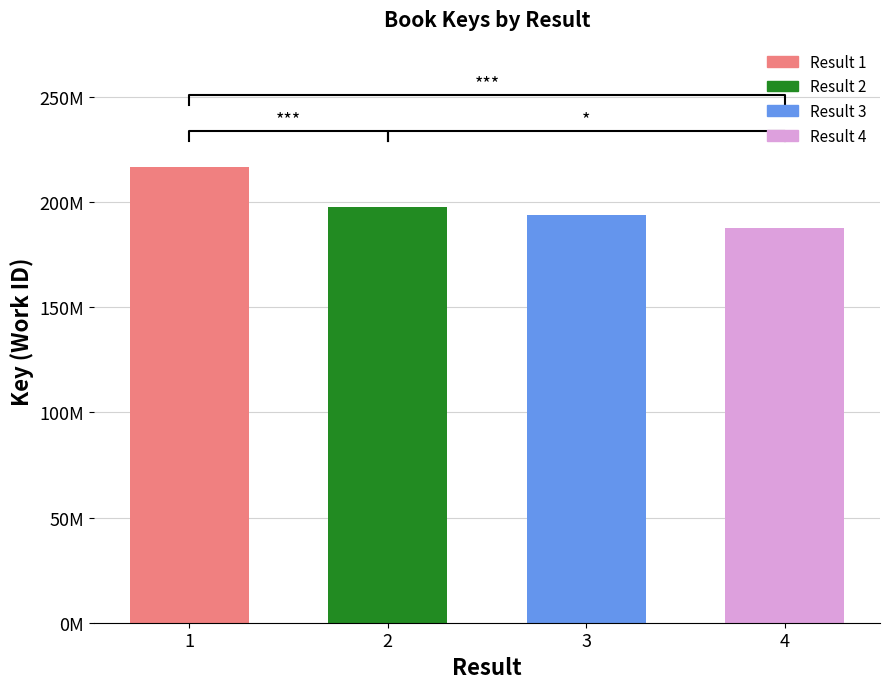

How many bars are there in total?

4